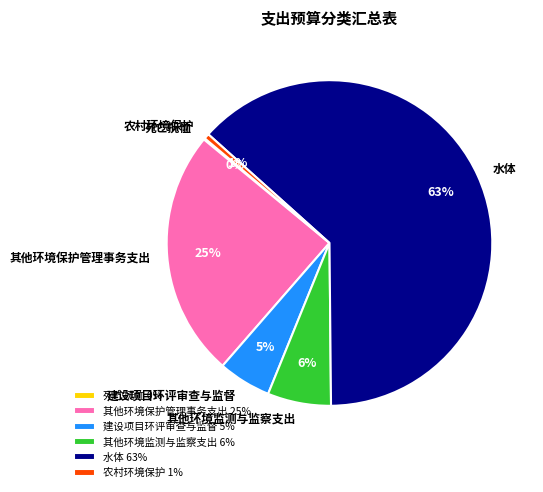

To the nearest percent, what portion does 其他环境监测与监察支出 represent?

6%